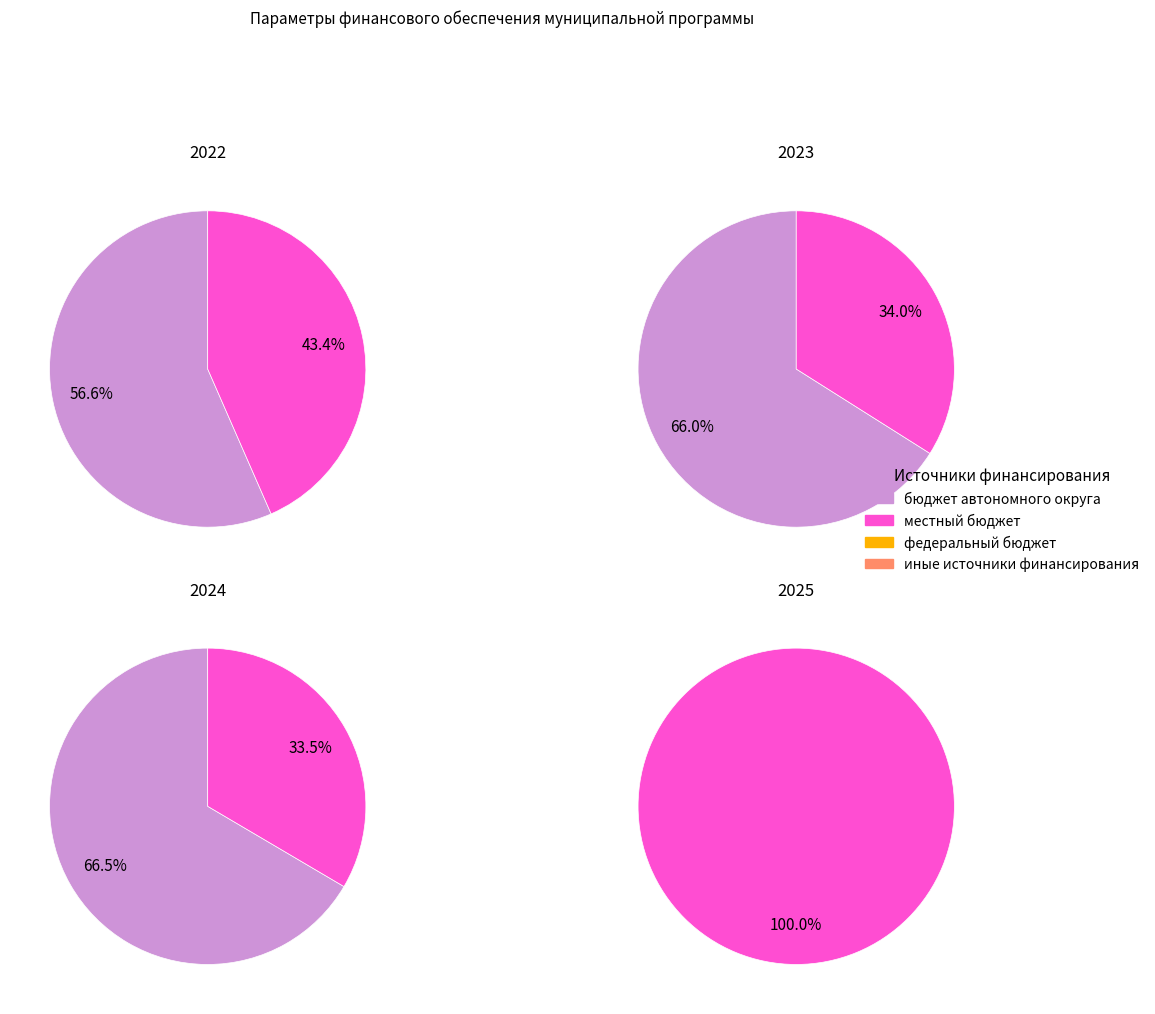

Approximately how many times larger is the value at местный бюджет compared to бюджет автономного округа?

1.4